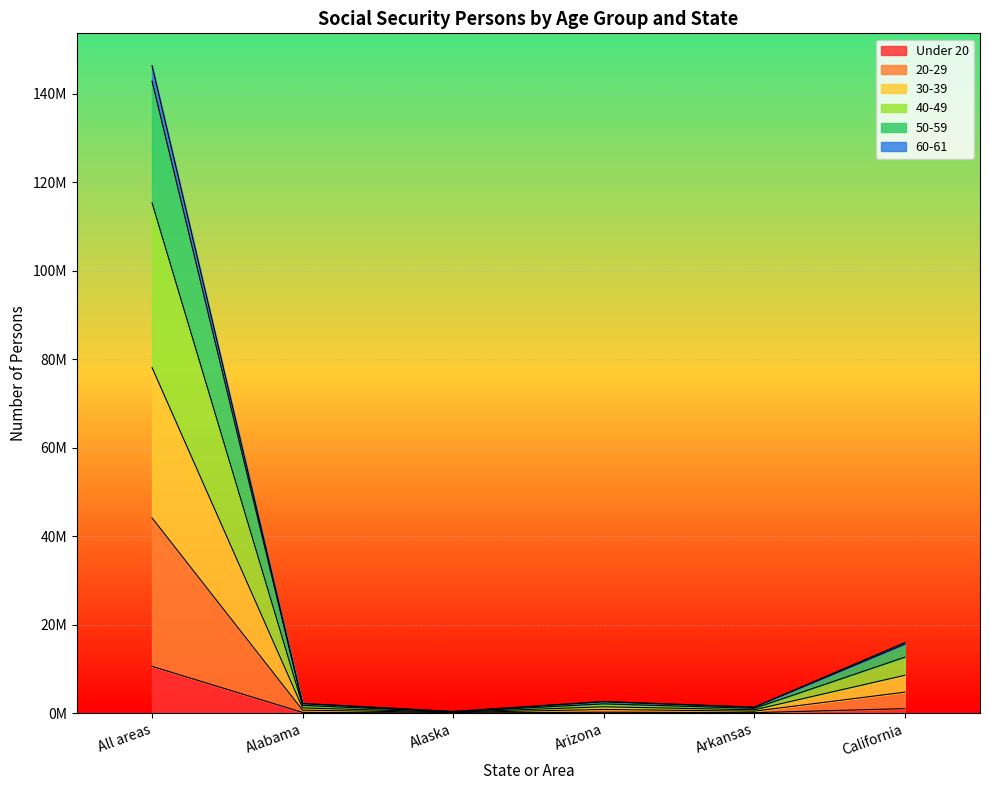

What are all the series names shown in the legend?

Under 20, 20-29, 30-39, 40-49, 50-59, 60-61